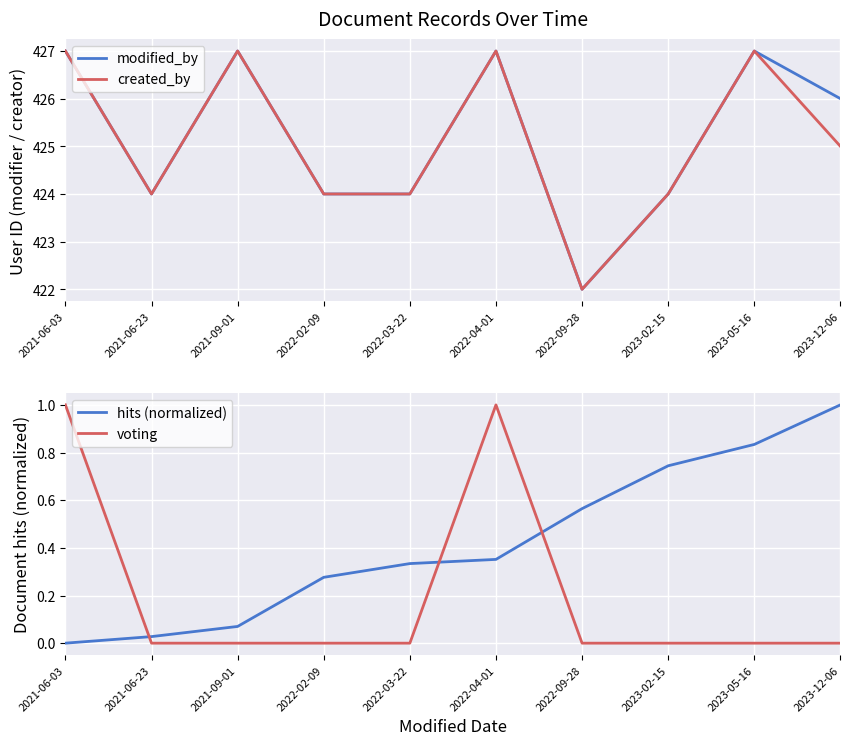

What is the spread (max minus min) of values at 2023-05-16?

427.0